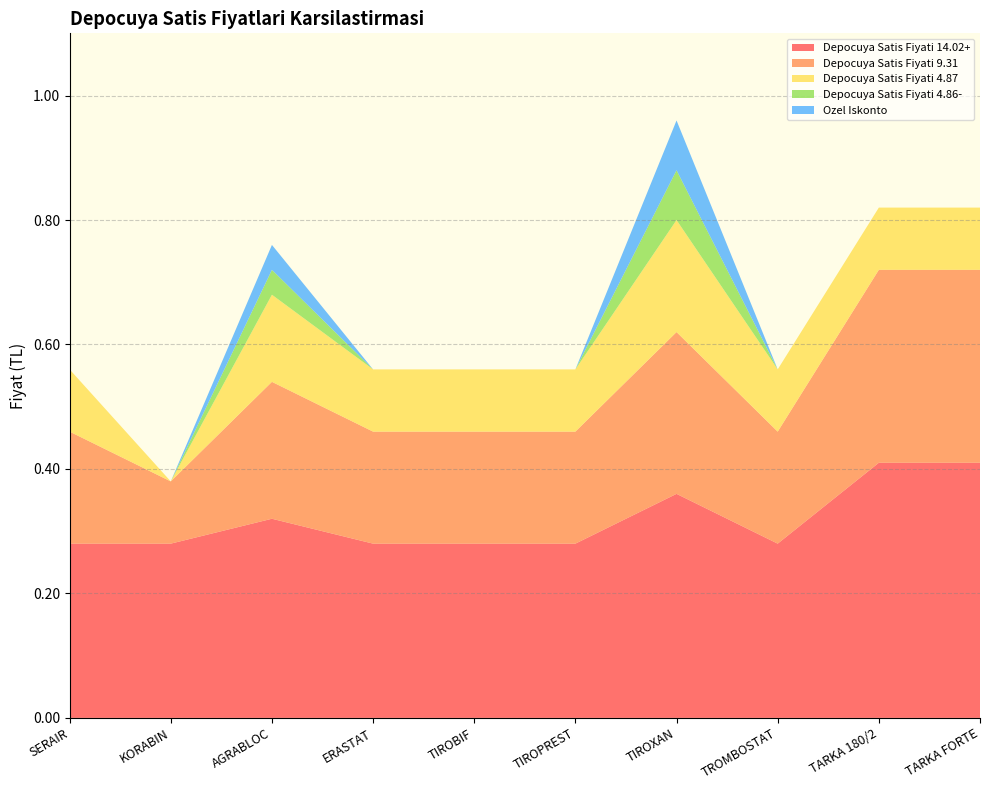

Reading right to left, extract all data points from this chart.

Depocuya Satis Fiyati 14.02+: TARKA FORTE=0.4	TARKA 180/2=0.4	TROMBOSTAT=0.3	TIROXAN=0.4	TIROPREST=0.3	TIROBIF=0.3	ERASTAT=0.3	AGRABLOC=0.3	KORABIN=0.3	SERAIR=0.3
Depocuya Satis Fiyati 9.31: TARKA FORTE=0.3	TARKA 180/2=0.3	TROMBOSTAT=0.2	TIROXAN=0.3	TIROPREST=0.2	TIROBIF=0.2	ERASTAT=0.2	AGRABLOC=0.2	KORABIN=0.1	SERAIR=0.2
Depocuya Satis Fiyati 4.87: TARKA FORTE=0.1	TARKA 180/2=0.1	TROMBOSTAT=0.1	TIROXAN=0.2	TIROPREST=0.1	TIROBIF=0.1	ERASTAT=0.1	AGRABLOC=0.1	KORABIN=0.0	SERAIR=0.1
Depocuya Satis Fiyati 4.86-: TARKA FORTE=0.0	TARKA 180/2=0.0	TROMBOSTAT=0.0	TIROXAN=0.1	TIROPREST=0.0	TIROBIF=0.0	ERASTAT=0.0	AGRABLOC=0.0	KORABIN=0.0	SERAIR=0.0
Ozel Iskonto: TARKA FORTE=0.0	TARKA 180/2=0.0	TROMBOSTAT=0.0	TIROXAN=0.1	TIROPREST=0.0	TIROBIF=0.0	ERASTAT=0.0	AGRABLOC=0.0	KORABIN=0.0	SERAIR=0.0